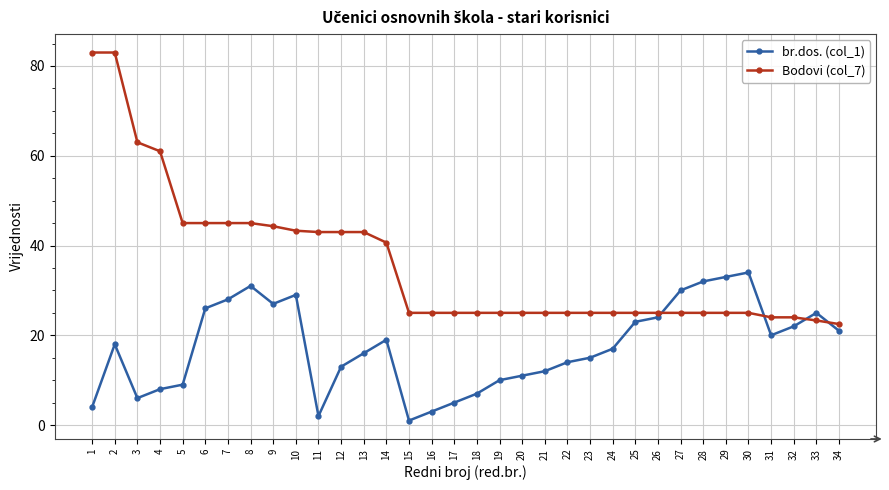

Which series changed the most between 3 and 6?

br.dos. (col_1)